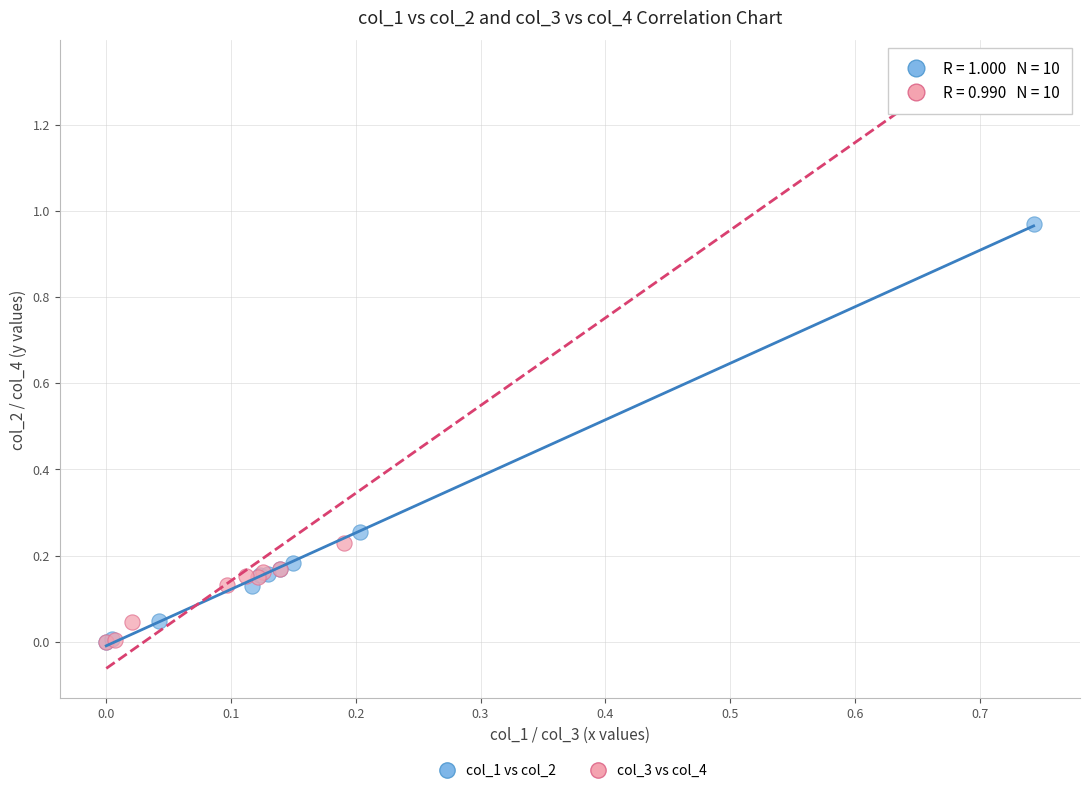

Which series has the largest Y range (max minus min)?

col_3 vs col_4